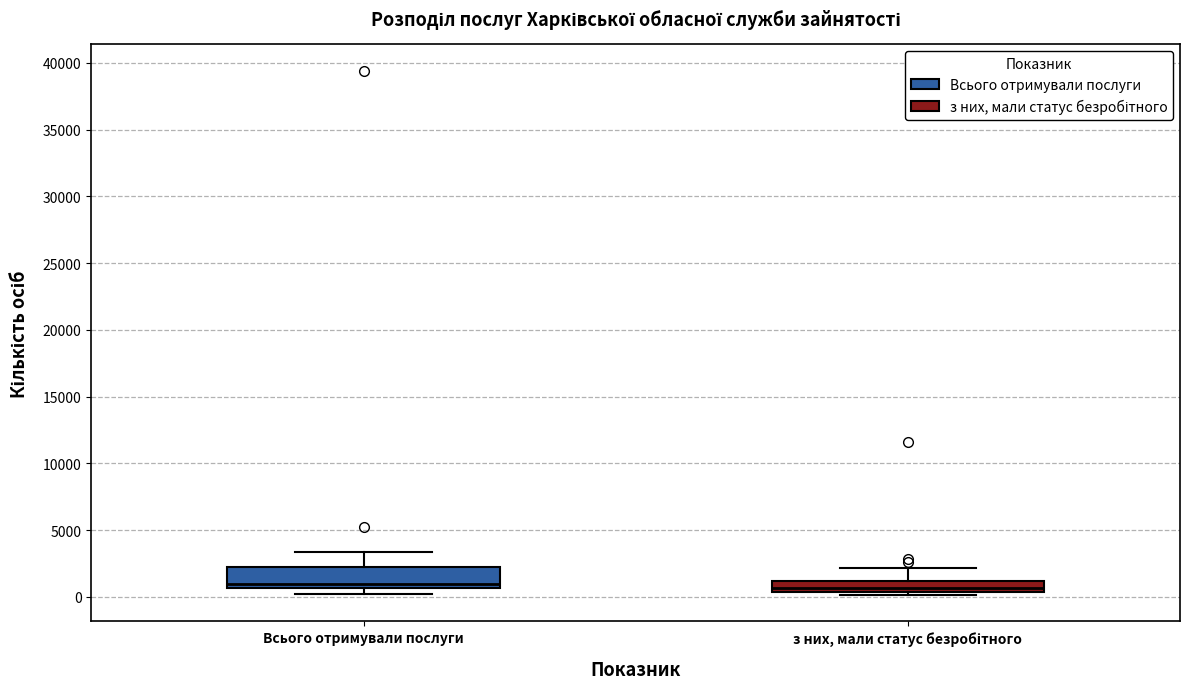

Reading left to right, read every box against the y-axis: the position of its median line, the range the box covers, and the ends of its whiskers. The values are not printed on the chart, so give them approximately, as read against the axis.

Всього отримували послуги: median 1000, box 500 to 2500, whiskers 500 (just below the box's lower edge) to 3500
з них, мали статус безробітного: median 500 (just above the box's lower edge), box 500 to 1000, whiskers 0 to 2000